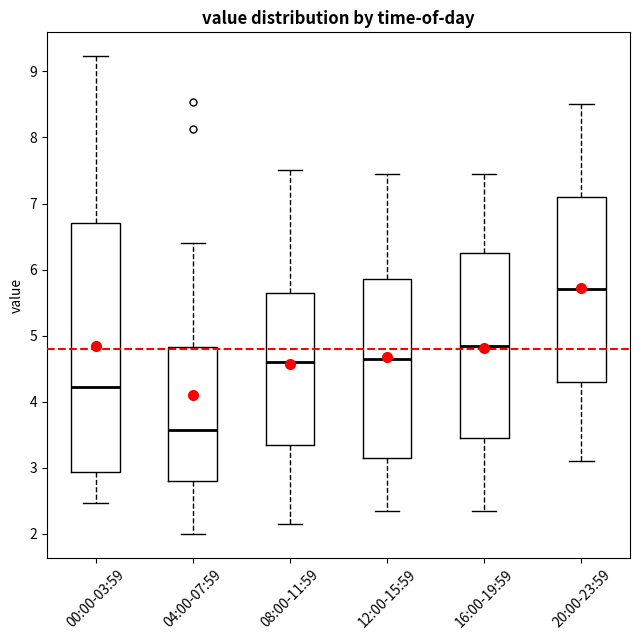

Reading left to right, read every box against the y-axis: the position of its median line, the range the box covers, and the ends of its whiskers. The values are not printed on the chart, so give them approximately, as read against the axis.

00:00-03:59: median 4.2, box 2.9 to 6.7, whiskers 2.5 to 9.2
04:00-07:59: median 3.6, box 2.8 to 4.8, whiskers 2.0 to 6.4
08:00-11:59: median 4.6, box 3.4 to 5.7, whiskers 2.2 to 7.5
12:00-15:59: median 4.7, box 3.2 to 5.9, whiskers 2.4 to 7.5
16:00-19:59: median 4.9, box 3.5 to 6.3, whiskers 2.4 to 7.5
20:00-23:59: median 5.7, box 4.3 to 7.1, whiskers 3.1 to 8.5